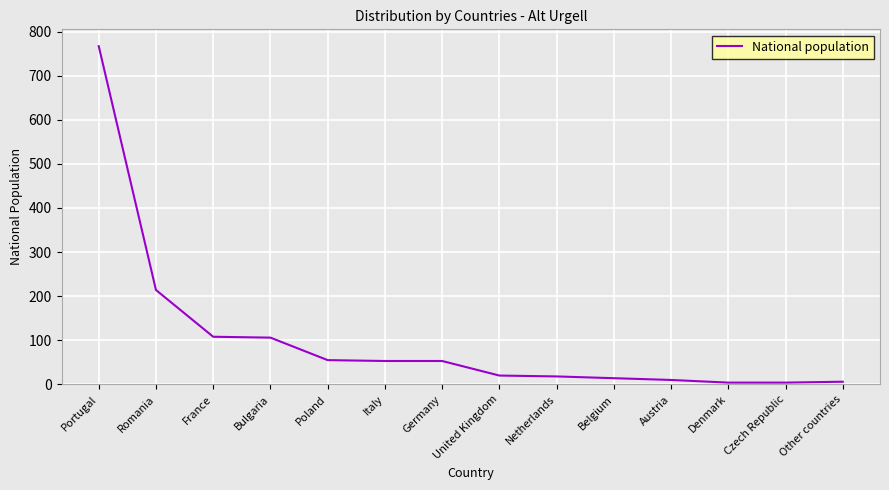

What is the minimum value shown in the chart?

4